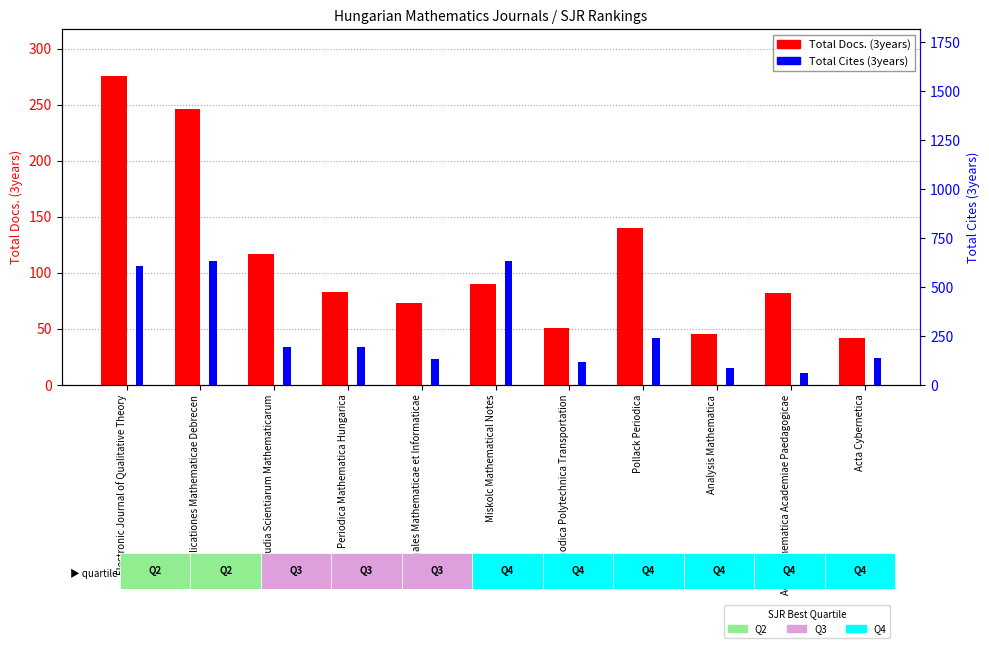

What is the spread (max minus min) of values at Acta Mathematica Academiae Paedagogicae?

71.4